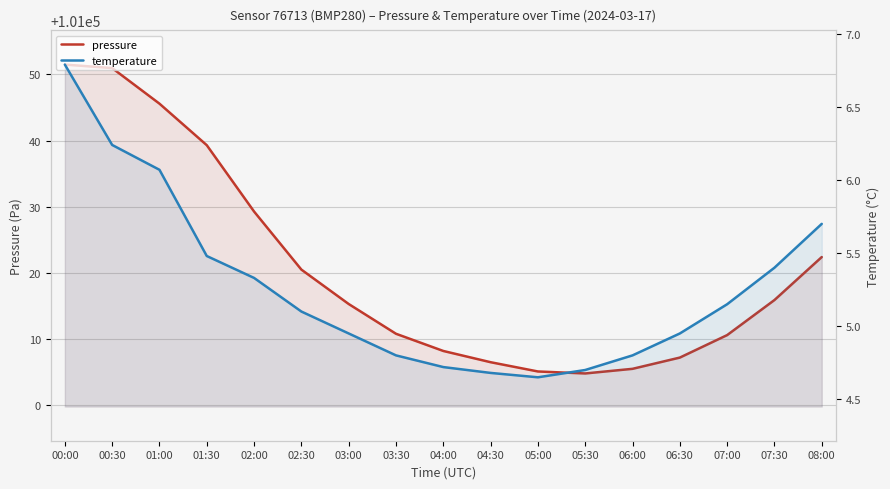

True or false: temperature and pressure cross at least once.

False